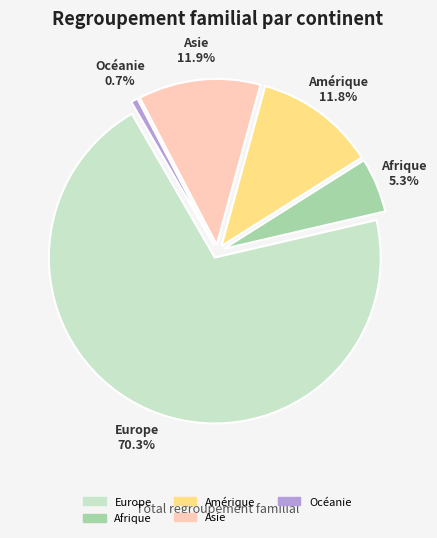

Does Afrique represent more than half of the total?

No